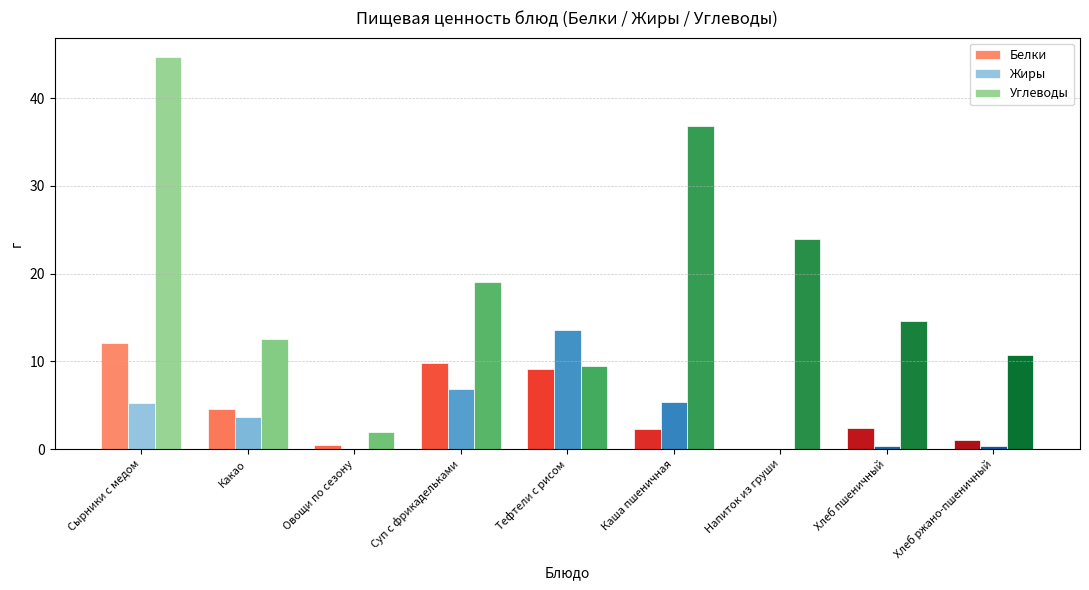

The Углеводы series shows 20.3 at Каша пшеничная. True or false?

False